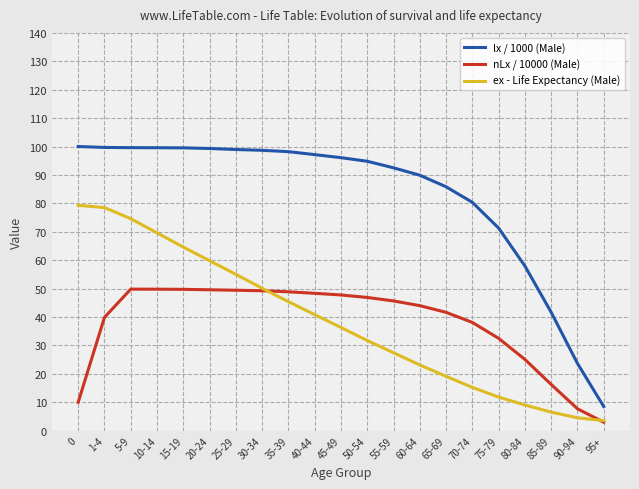

What is the difference between the maximum and second lowest values in the ex - Life Expectancy (Male) series?

74.8